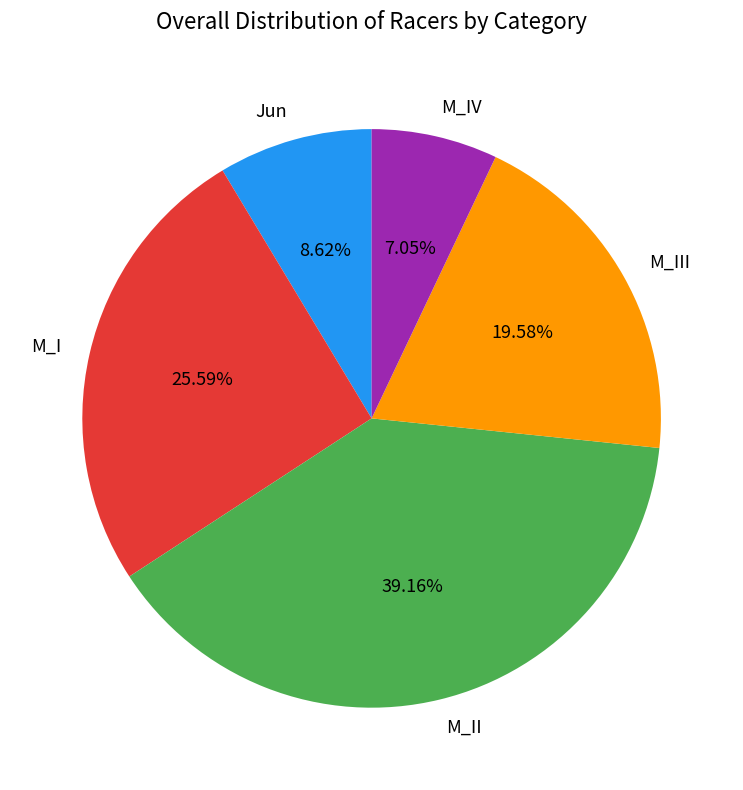

Approximately how many times larger is the value at M_II compared to Jun?

4.5